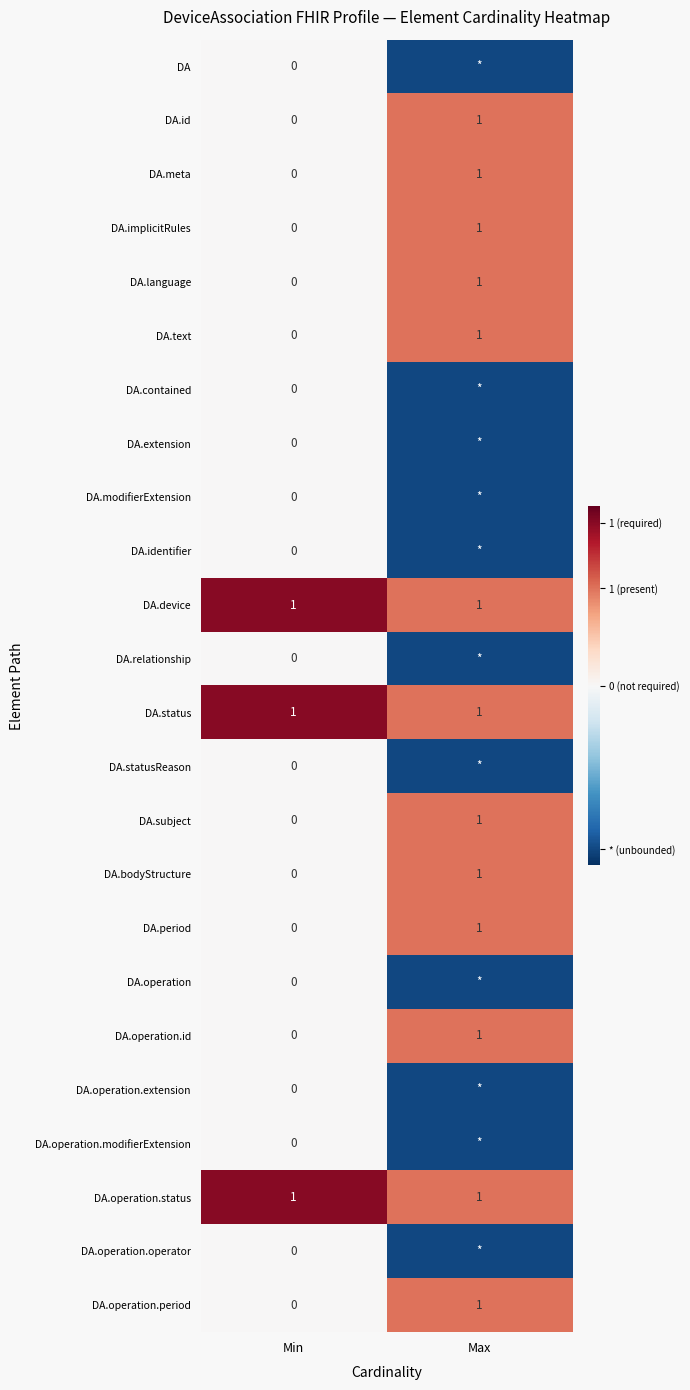

List the labels in order of DA.id value, smallest first.

Min, Max